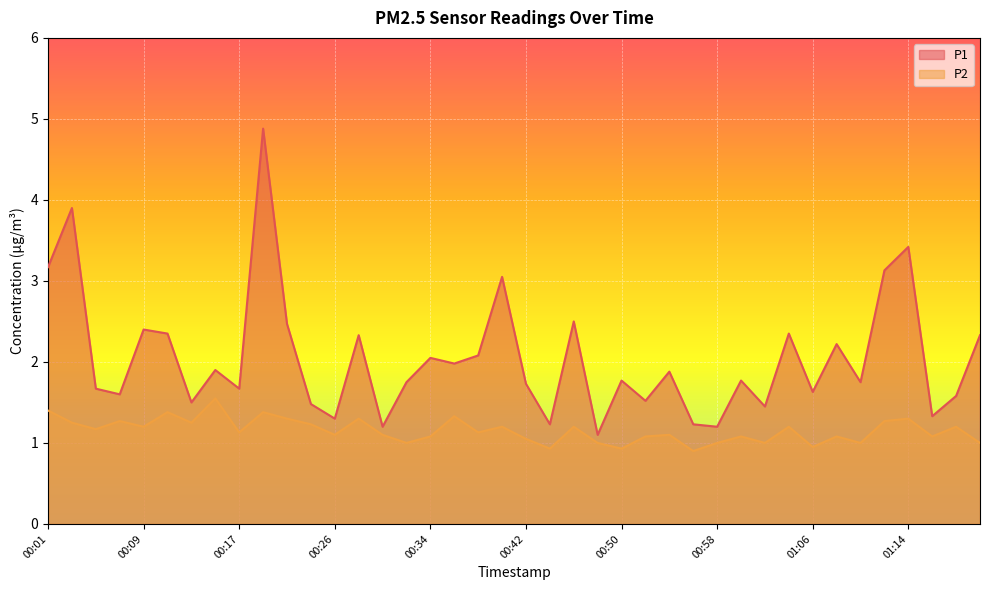

Count the number of categories in the chart.

40